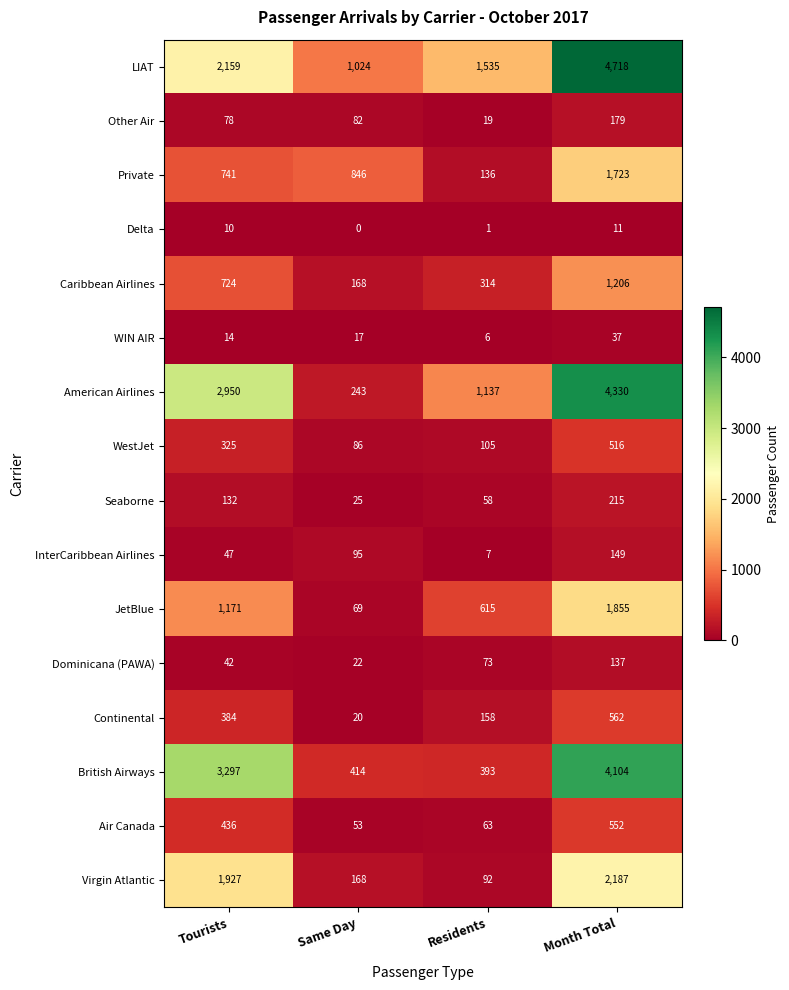

What is the difference between the highest and lowest values at Month Total?

4707